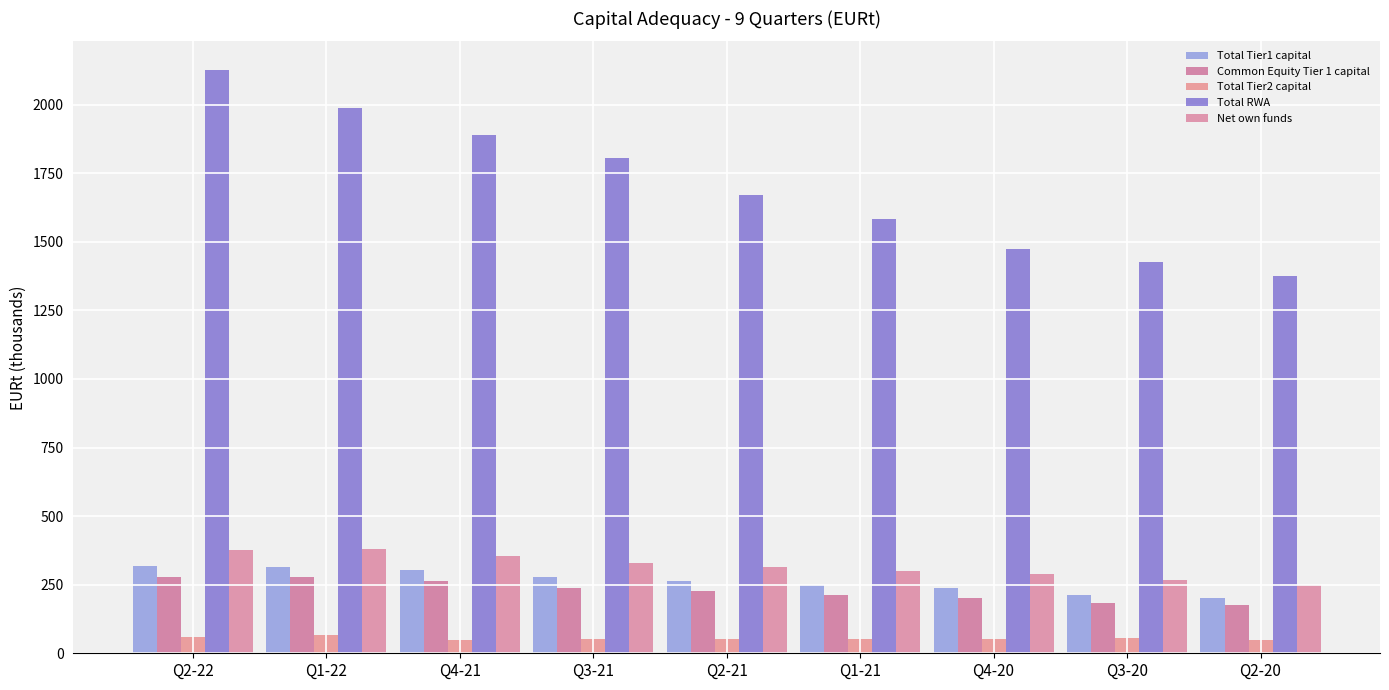

How many bars are there in total?

45